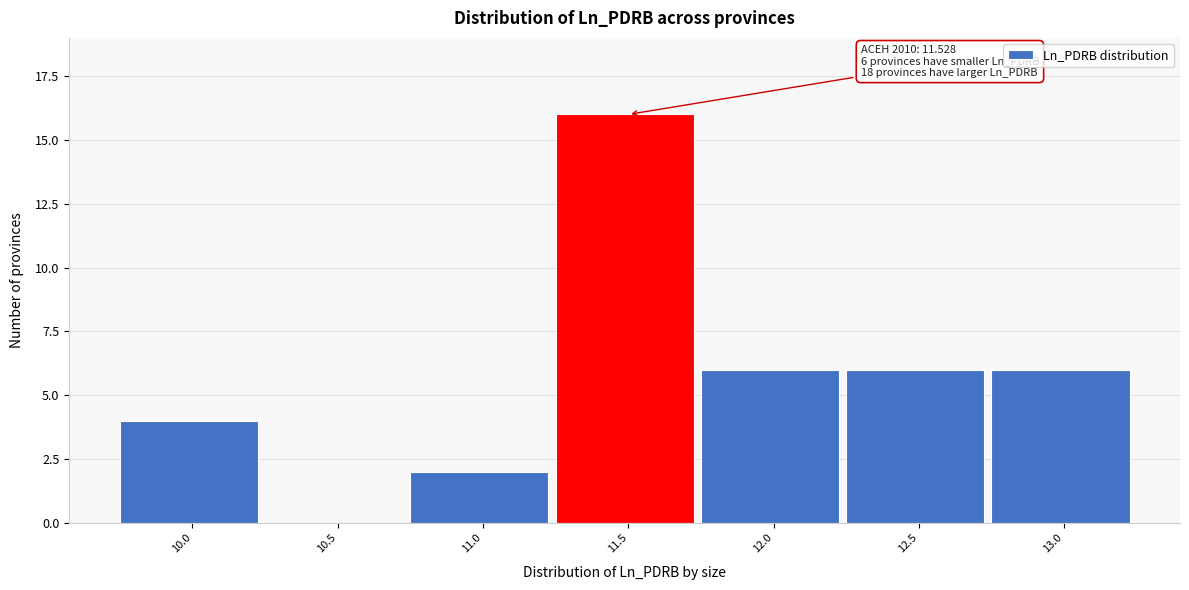

Reading left to right, transcribe all the data shown in this chart.

10.0=4	10.5=0	11.0=2	11.5=16	12.0=6	12.5=6	13.0=6